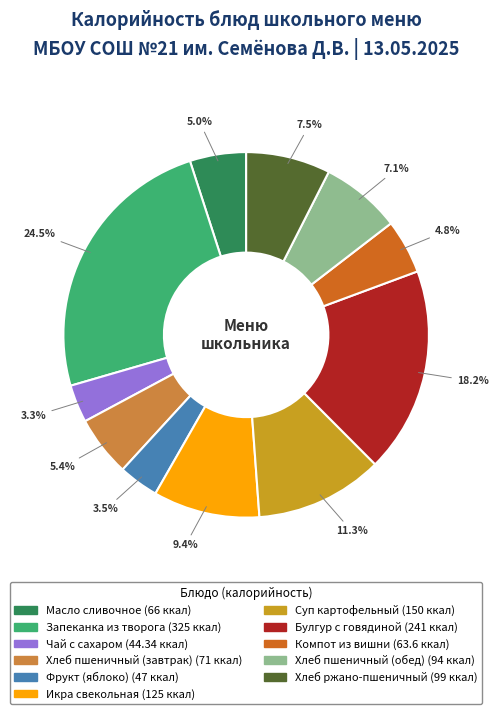

Does Хлеб пшеничный (завтрак) represent more than half of the total?

No